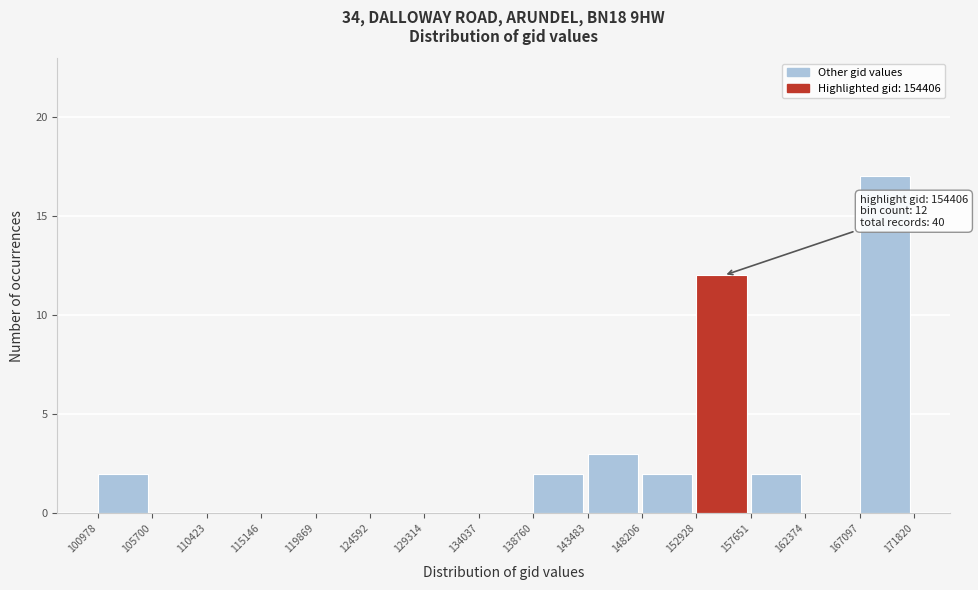

Which range on the x-axis has the tallest bar?

167097 to 171820